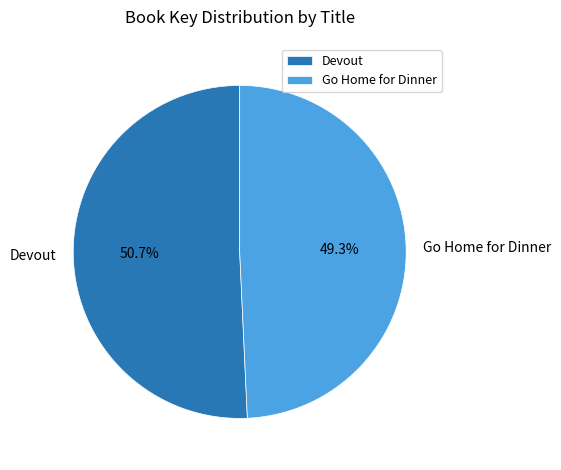

How many segments does this pie chart have?

2